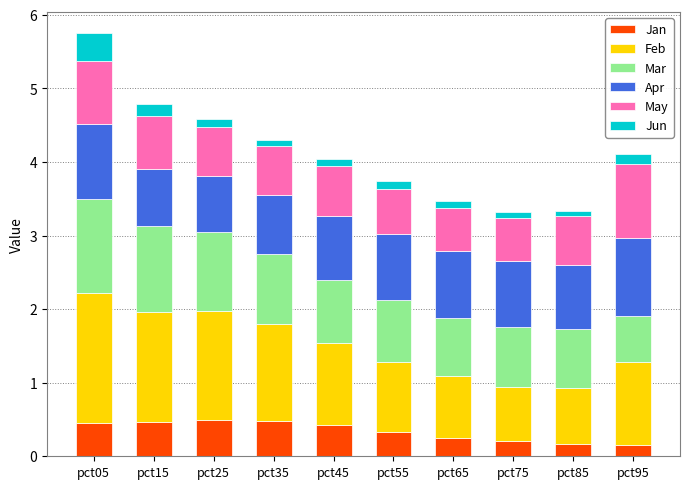

What is the difference between the maximum and second lowest values in the Jan series?

0.3